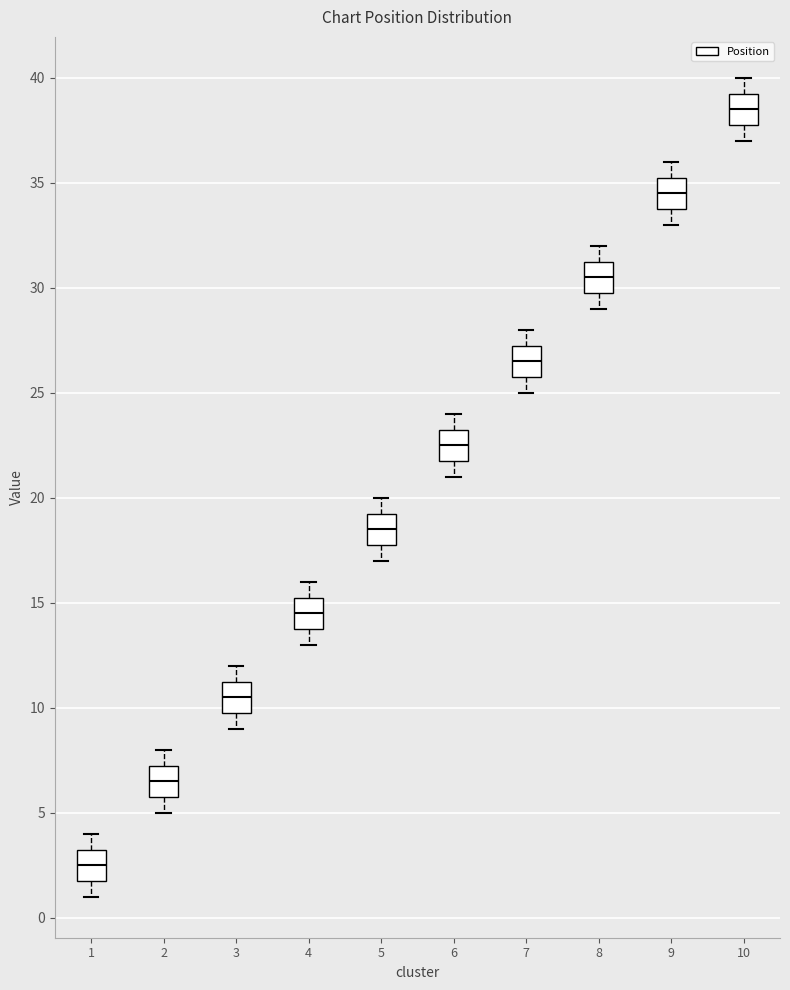

Where is the lower edge of the box at x = 5 on the y-axis? The values are not printed on the chart, so give them approximately, as read against the axis.

18.0